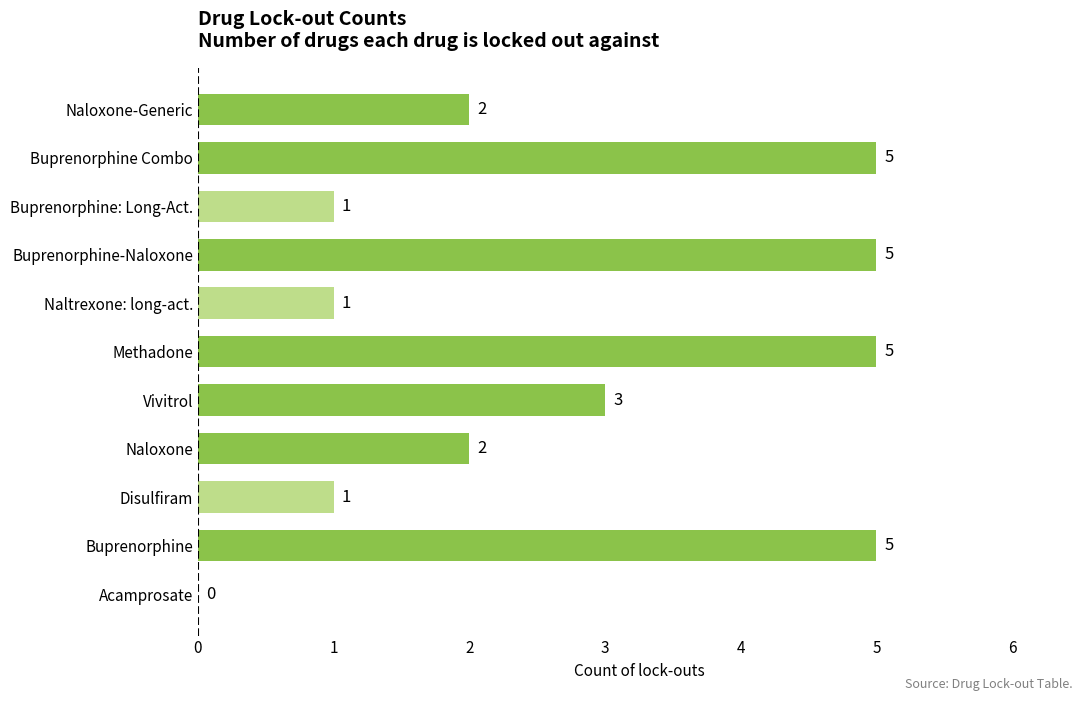

Which has a higher value, Acamprosate or Buprenorphine: Long-Act.?

Buprenorphine: Long-Act.